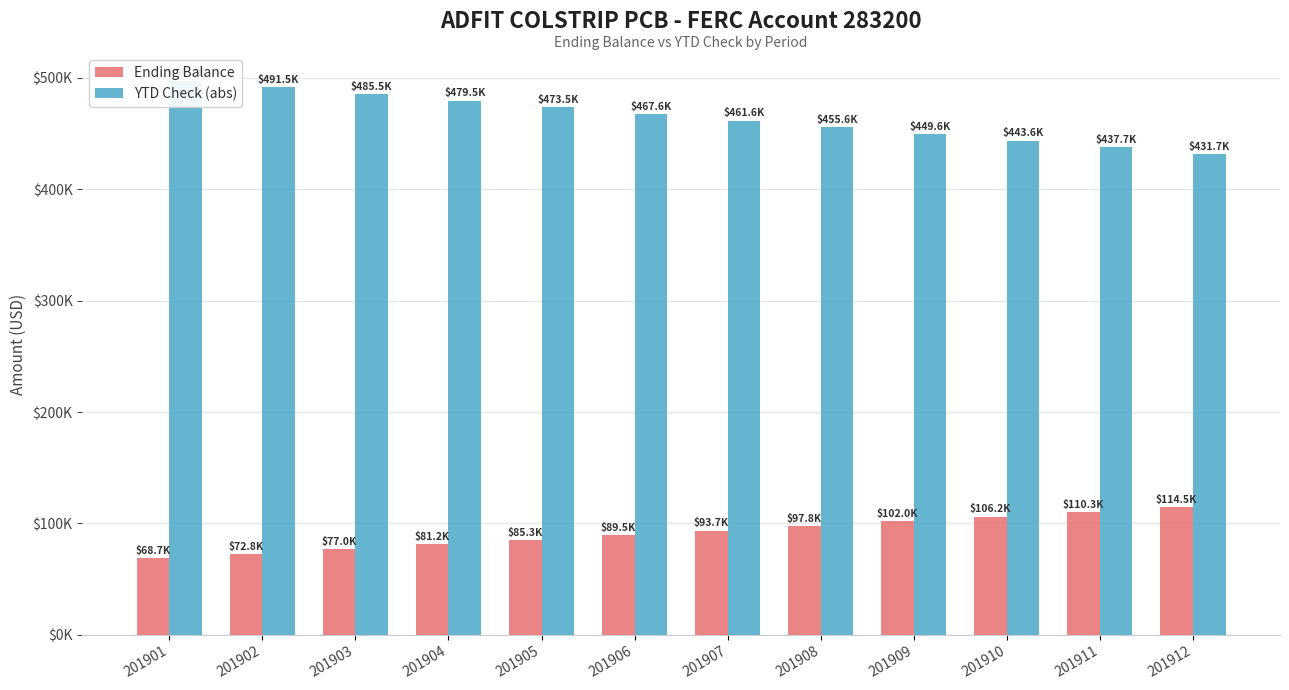

Which category has the highest value in the YTD Check (abs) series?

201901